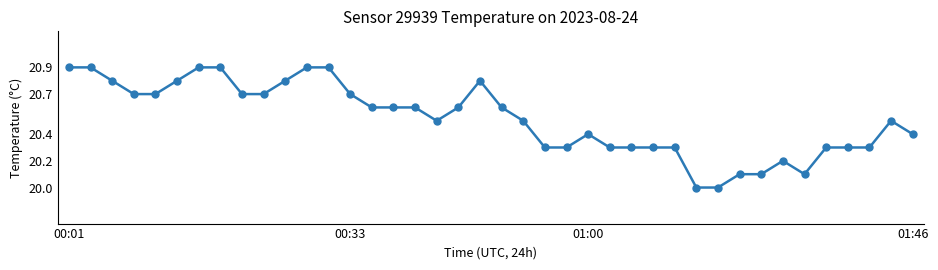

True or false: the data has more than 0 interior local peaks.

True